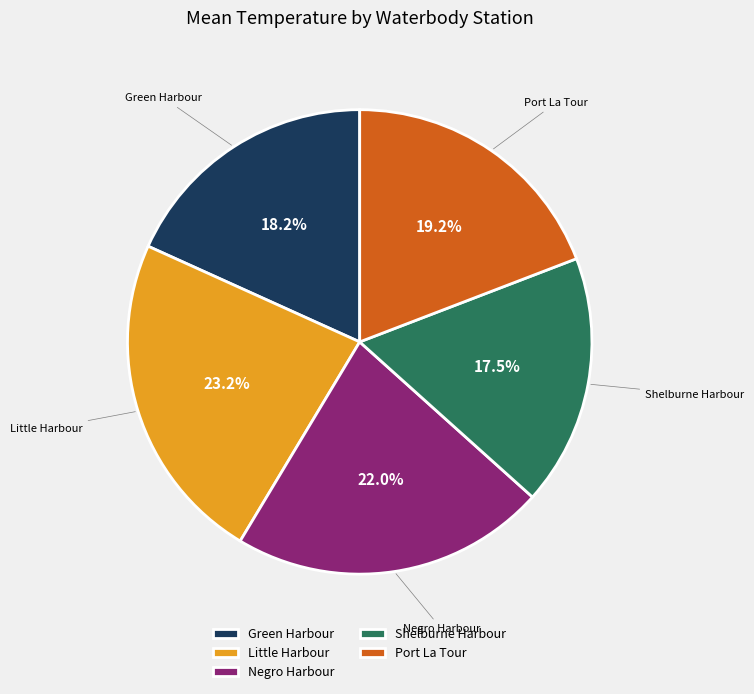

Is Green Harbour the majority of the pie?

No